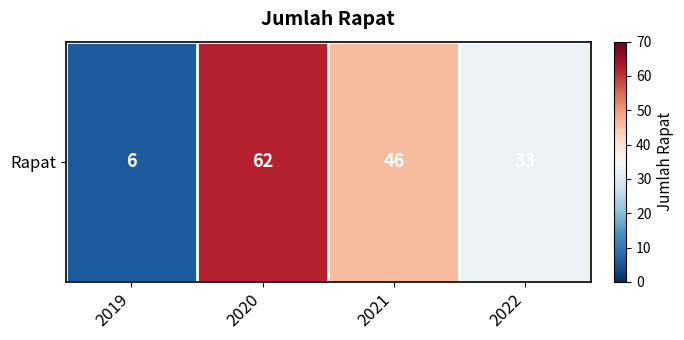

What is the minimum value shown in the chart?

6